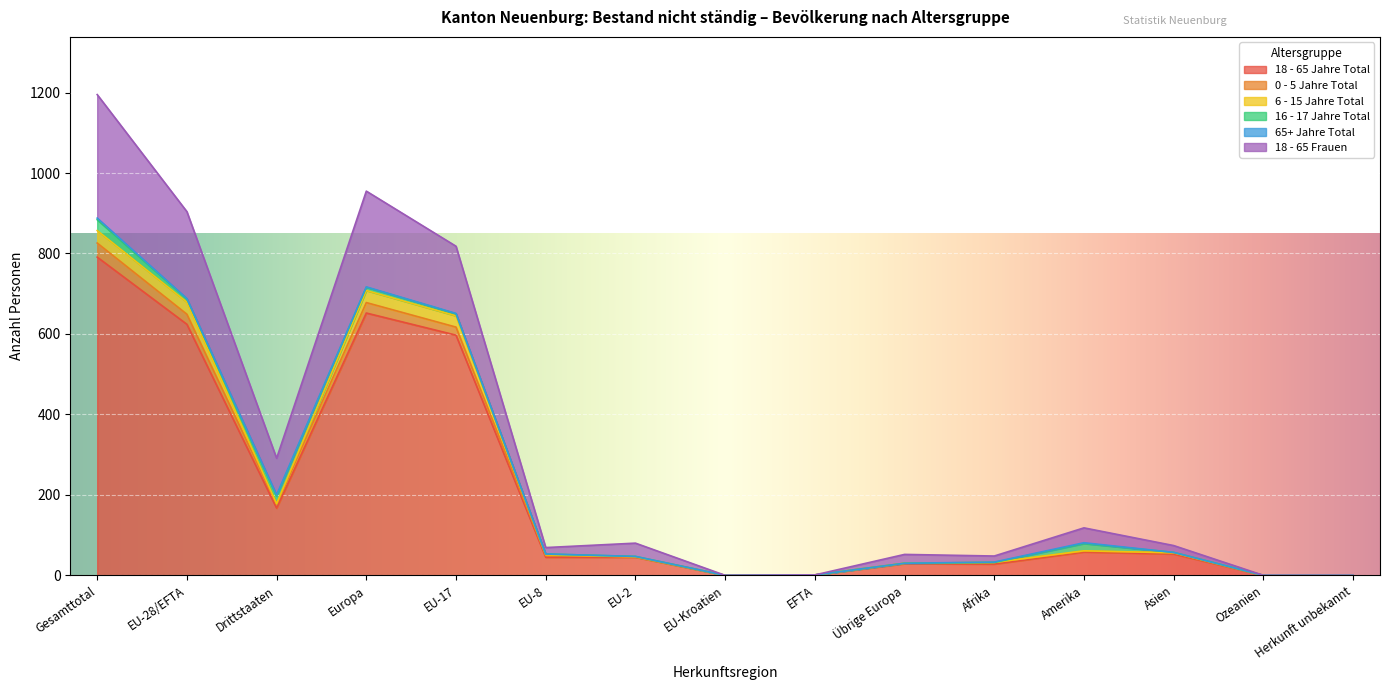

What is the average value of the 18 - 65 Jahre Total series?

206